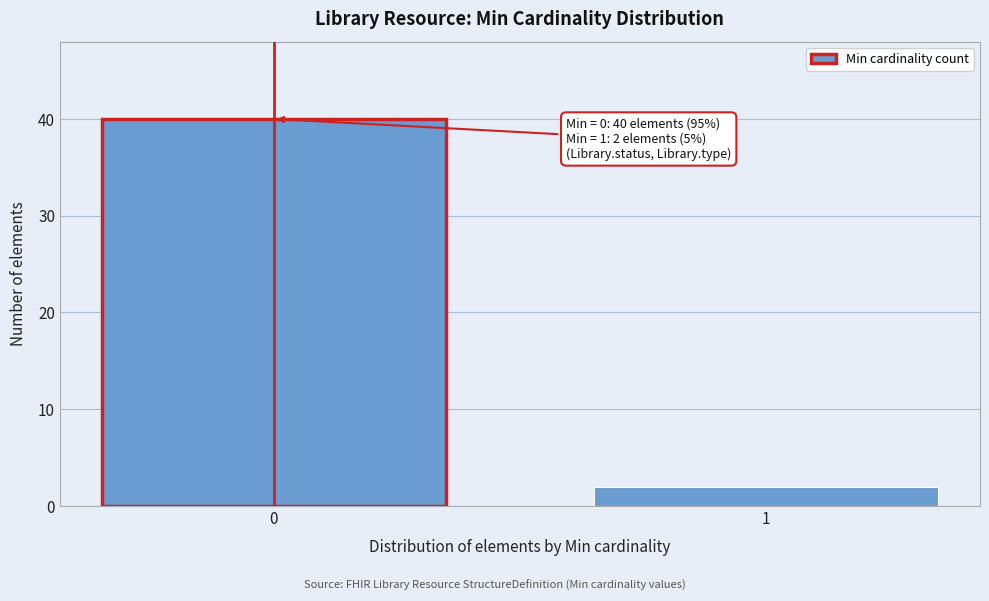

Reading right to left, transcribe all the data shown in this chart.

2	40